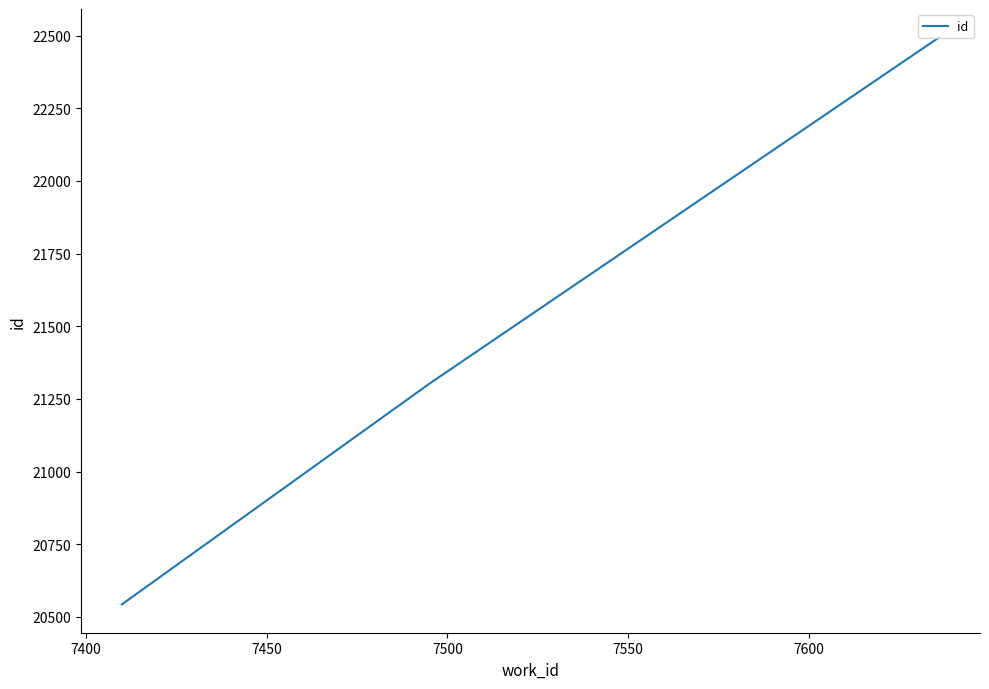

What is the greatest value displayed?

22494